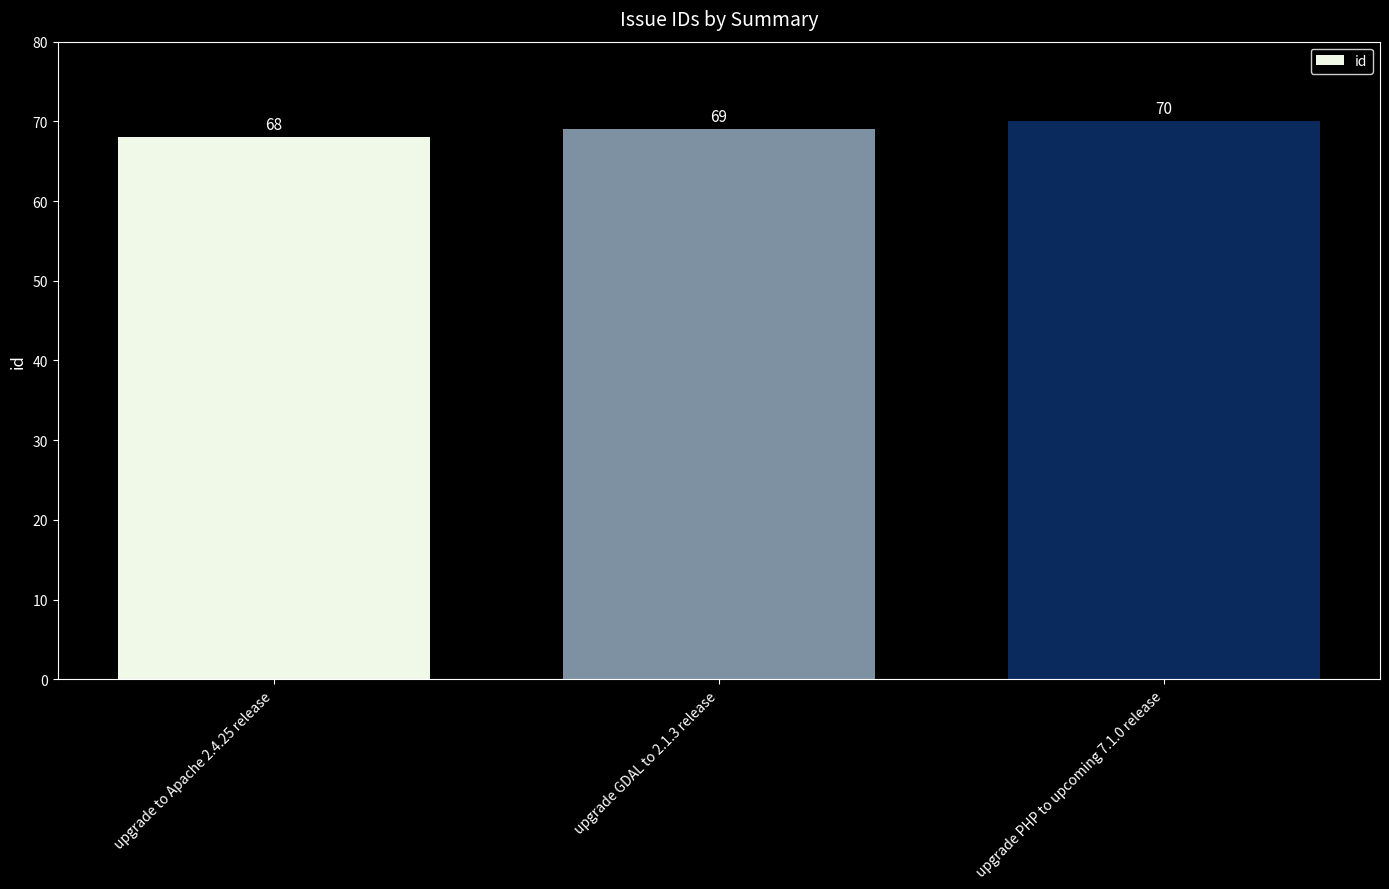

What is the difference between the maximum and minimum values?

2